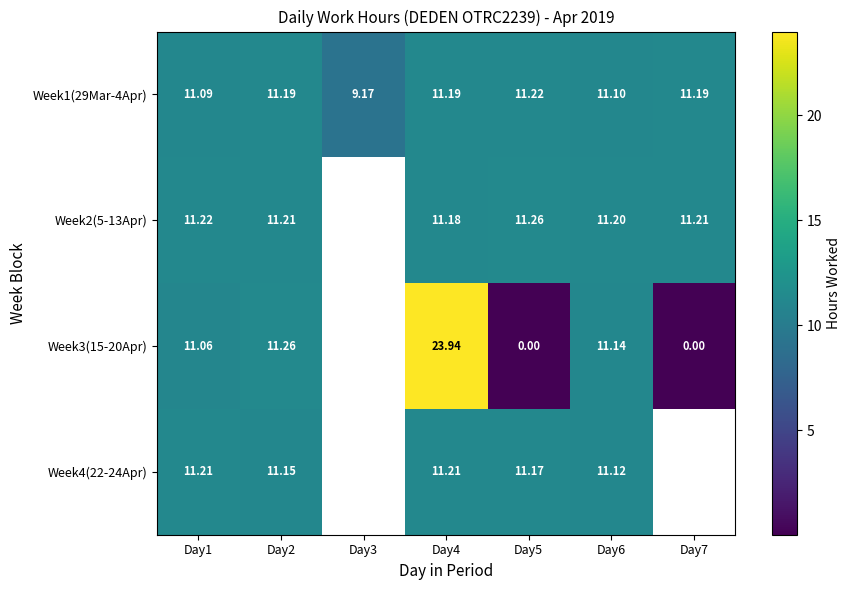

Is the value of Week1(29Mar-4Apr) at Day6 greater than the value of Week3(15-20Apr) at Day6?

No